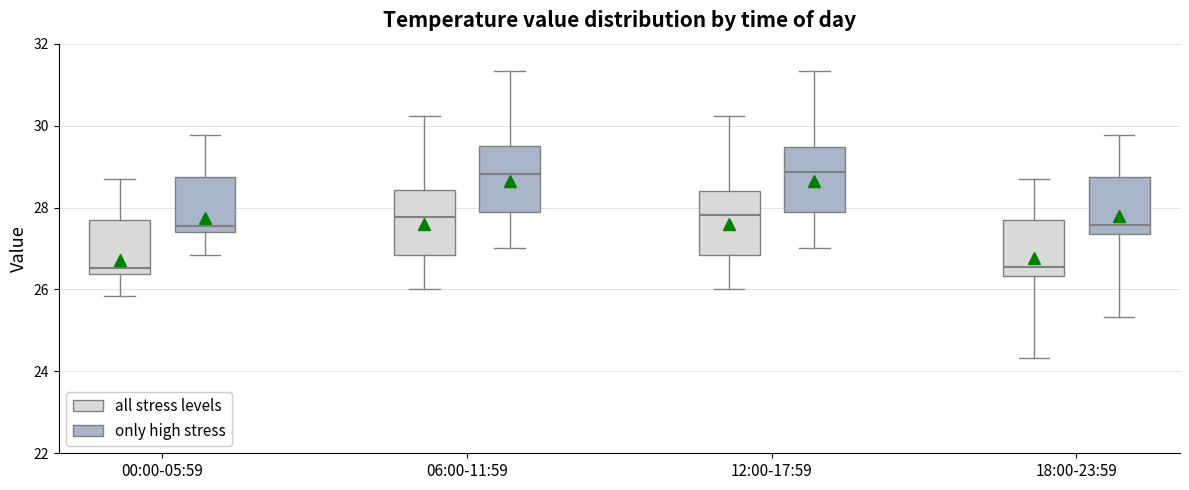

Where does the median line of the box for 18:00-23:59 (only high stress) sit on the y-axis? The values are not printed on the chart, so give them approximately, as read against the axis.

27.6